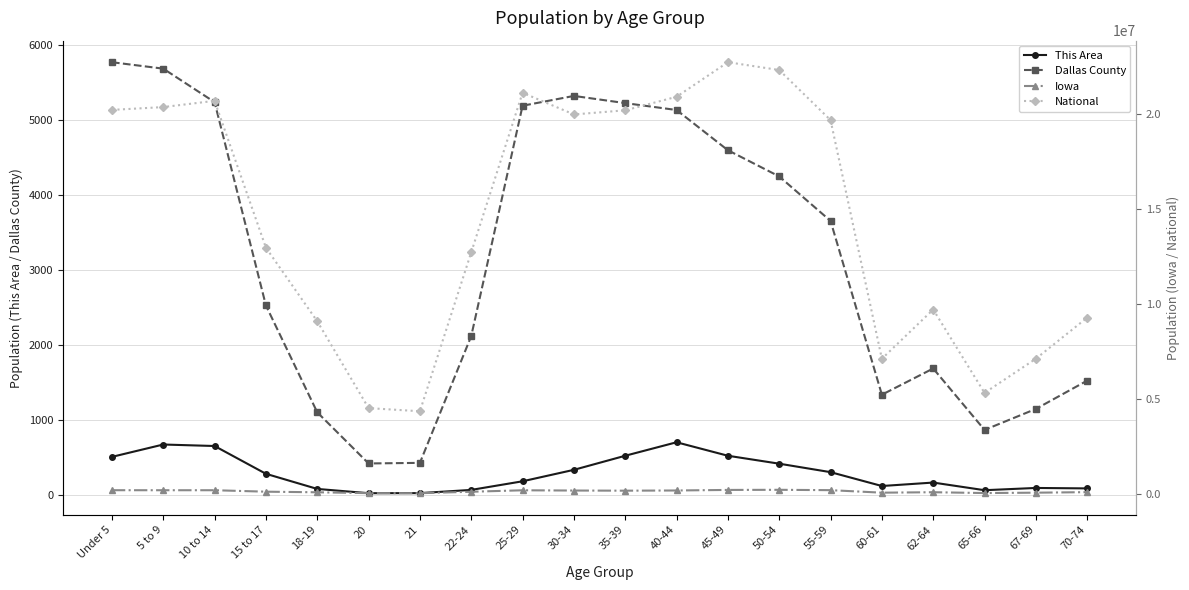

What is the label of the 10th point from the left?

30-34